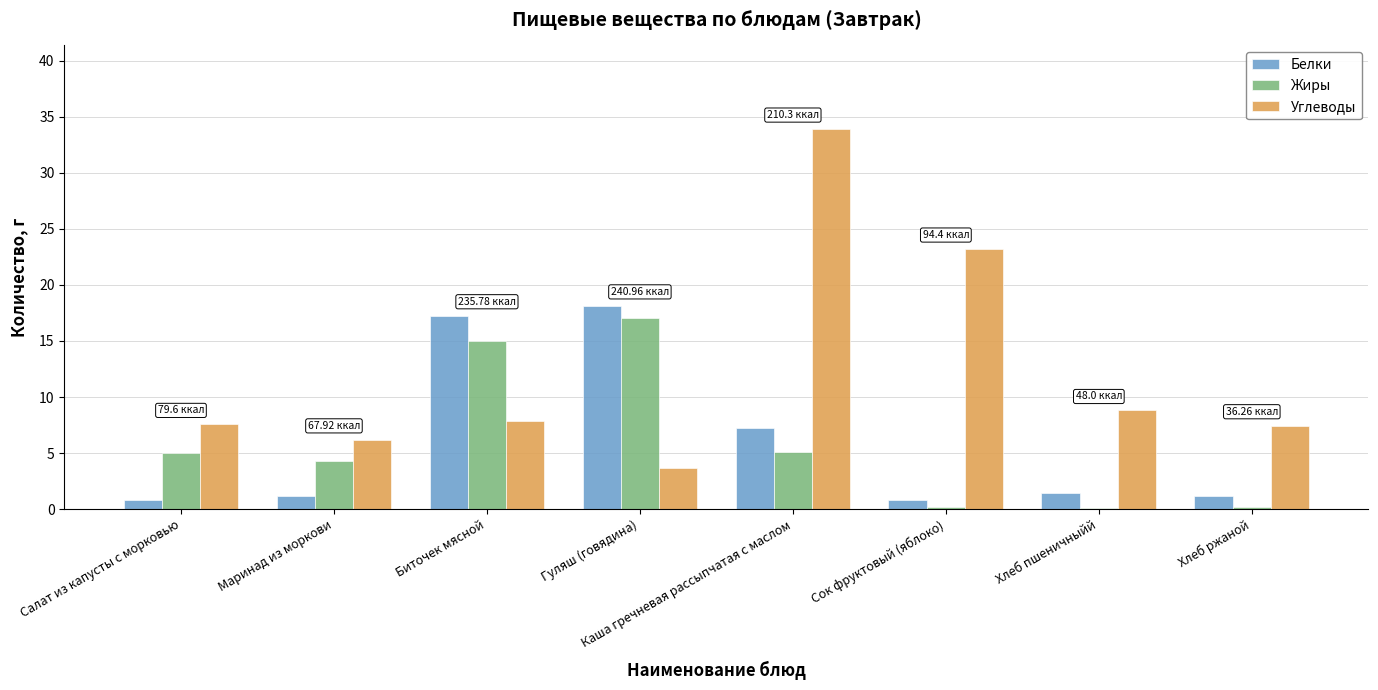

Between Гуляш (говядина) and Хлеб ржаной, which series saw the biggest shift?

Белки